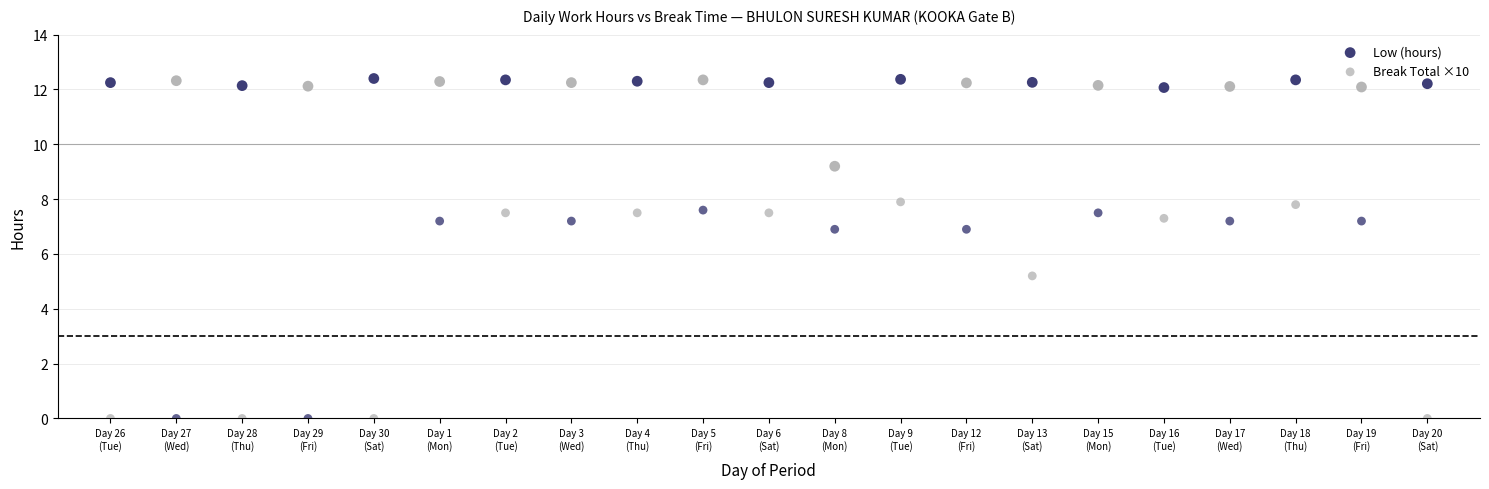

Which series contains the highest Y value?

Low (hours)